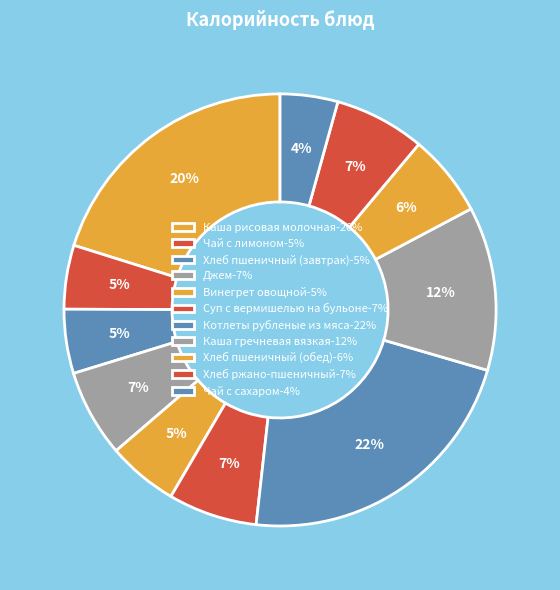

How many segments does this pie chart have?

11